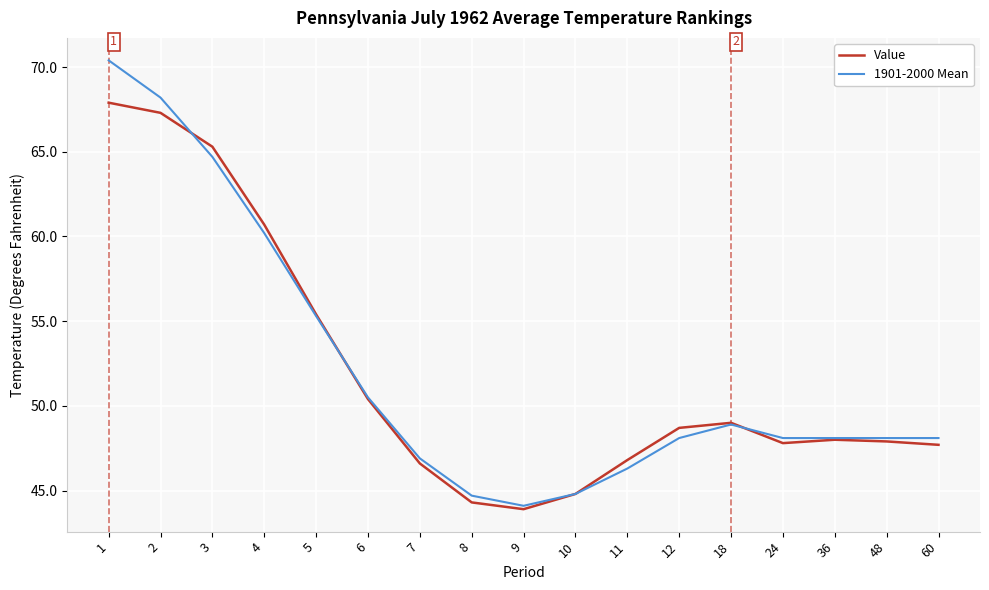

Between 9 and 36, which series saw the biggest shift?

Value